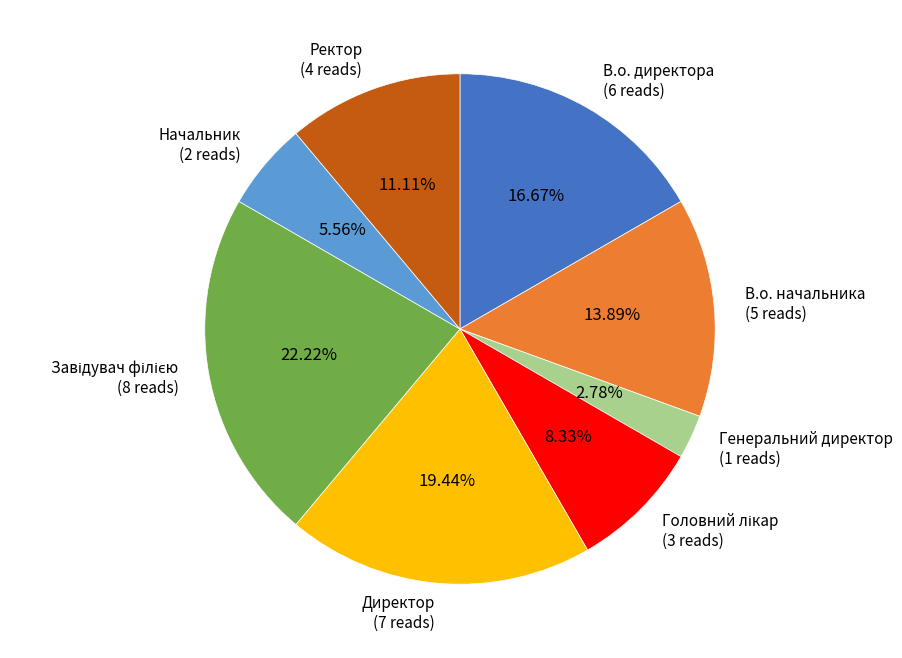

Combined, do Директор (7 reads) and В.о. начальника (5 reads) account for over 50%?

No